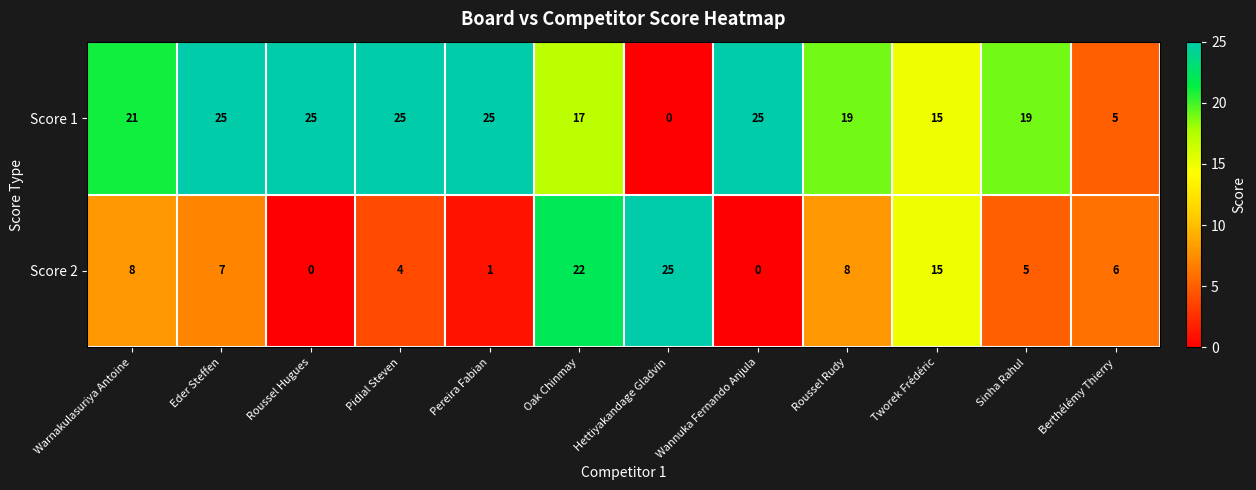

Which series has the largest total across all categories?

Score 1